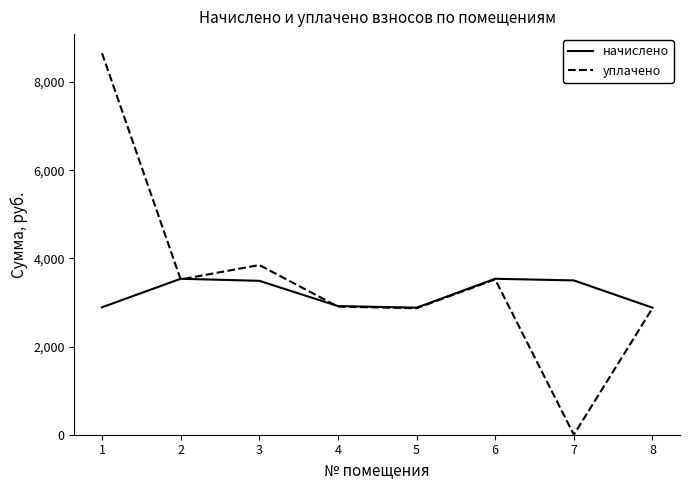

Does the chart have visible grid lines?

No